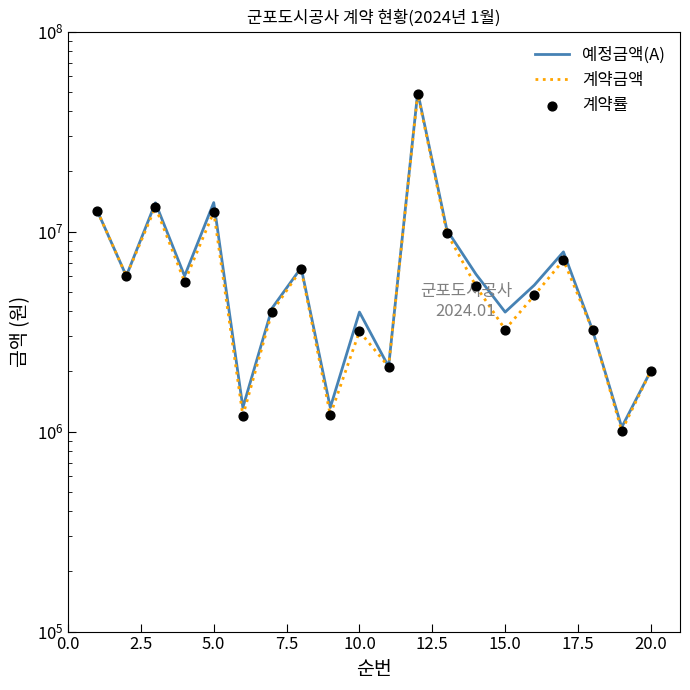

Is the value of 계약금액 at 17.5 greater than the value of 계약률 at 12?

No